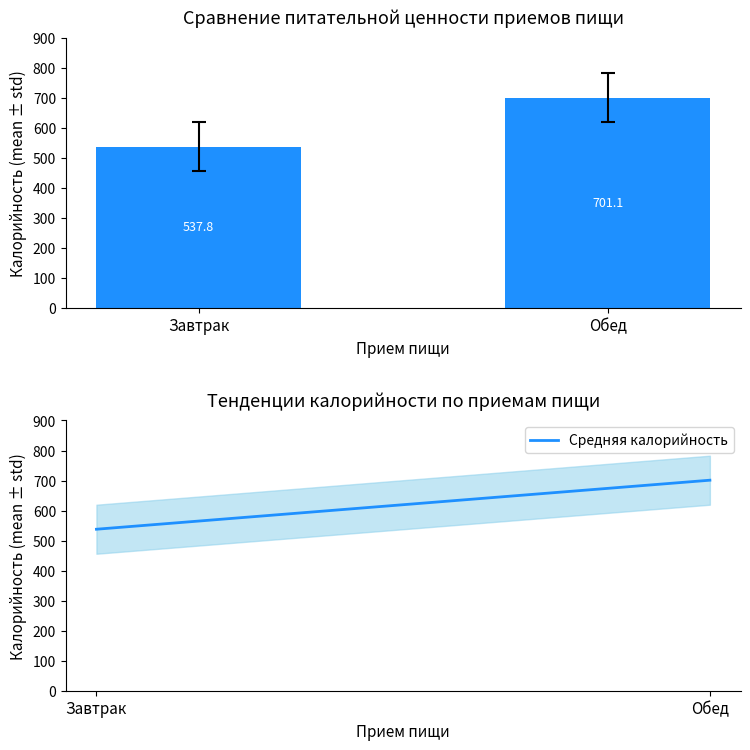

The value of Средняя калорийность at Завтрак is 813.3. True or false?

False